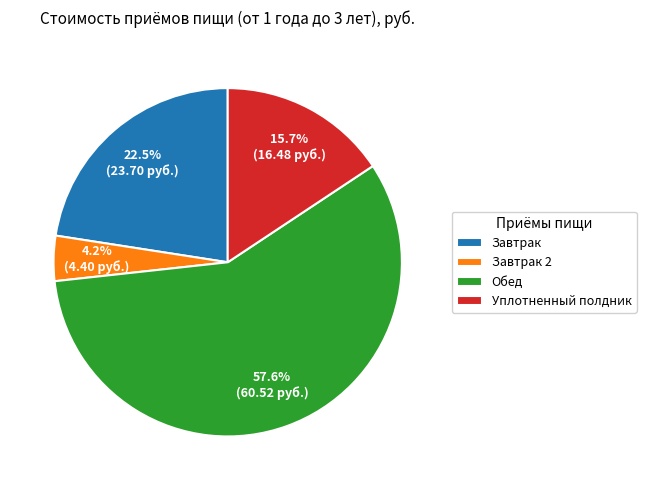

To the nearest percent, what is the average slice percentage?

25%